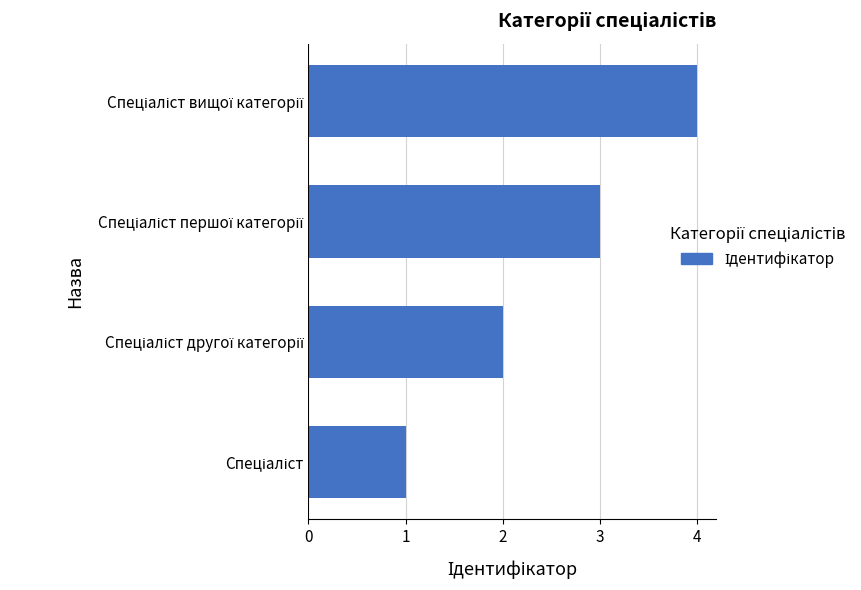

What is the difference between the maximum and minimum values?

3